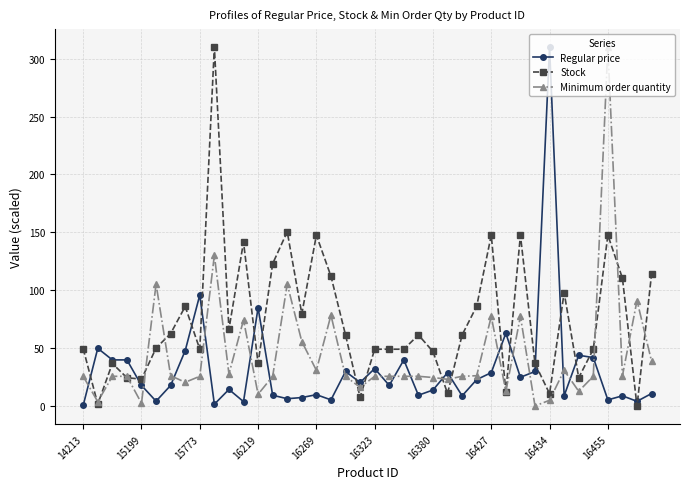

Rank the series by their average value, from highest to lowest.

Stock, Minimum order quantity, Regular price